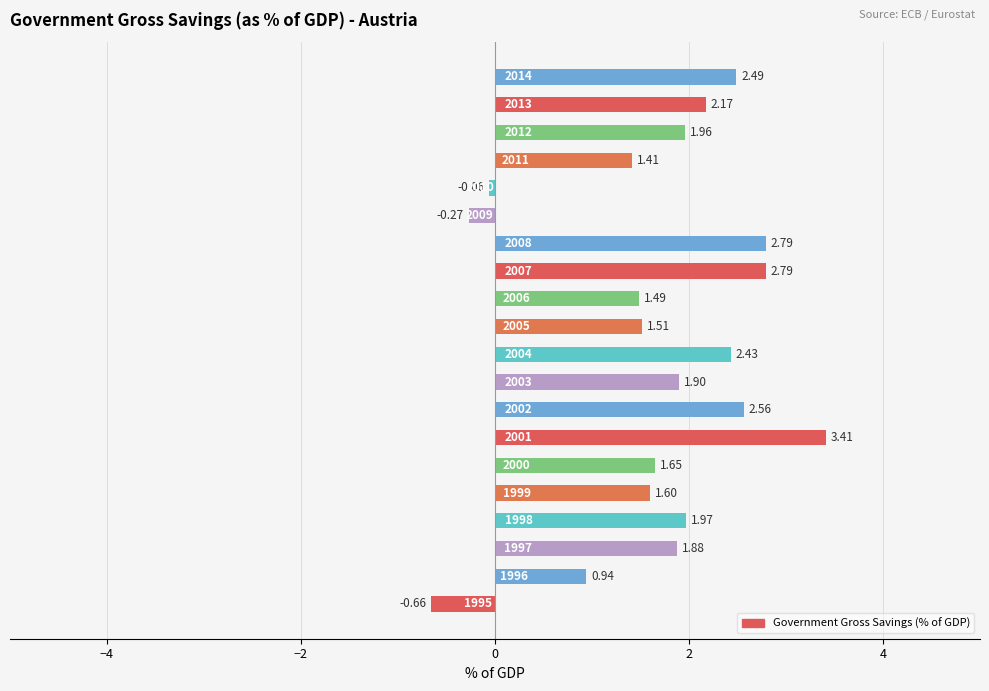

What is the sum of all values?

34.0